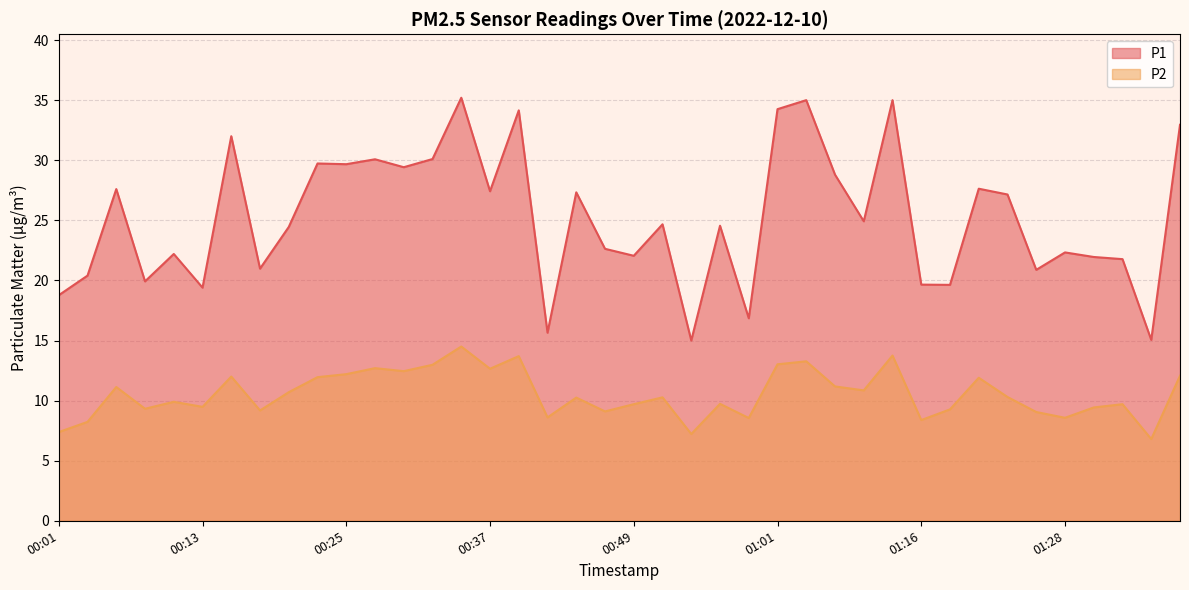

At 00:54, list the series in order from smallest to largest.

P2, P1